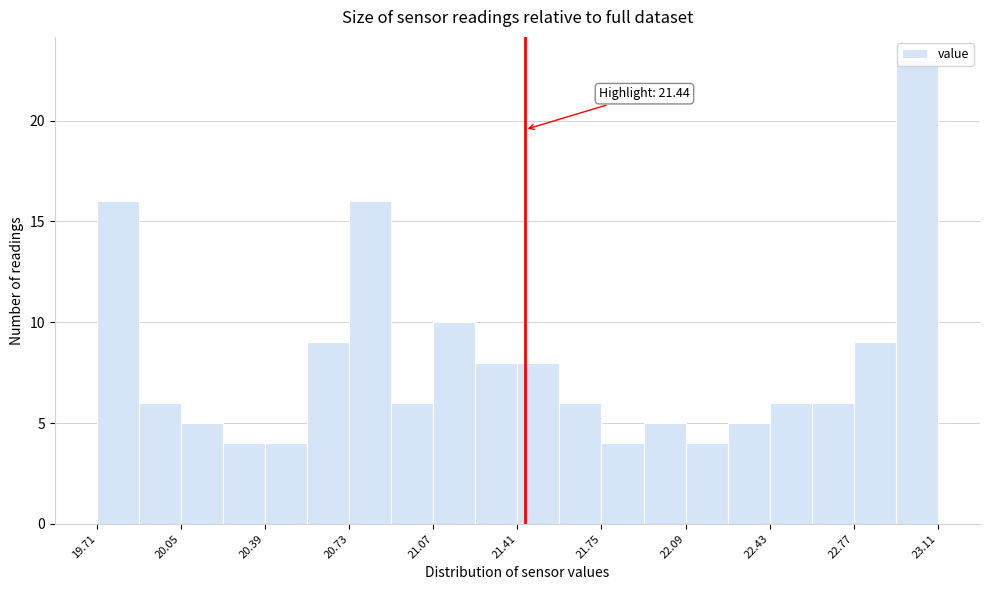

Read against the x-axis, roughly where is the centre of the tallest bar?

23.05